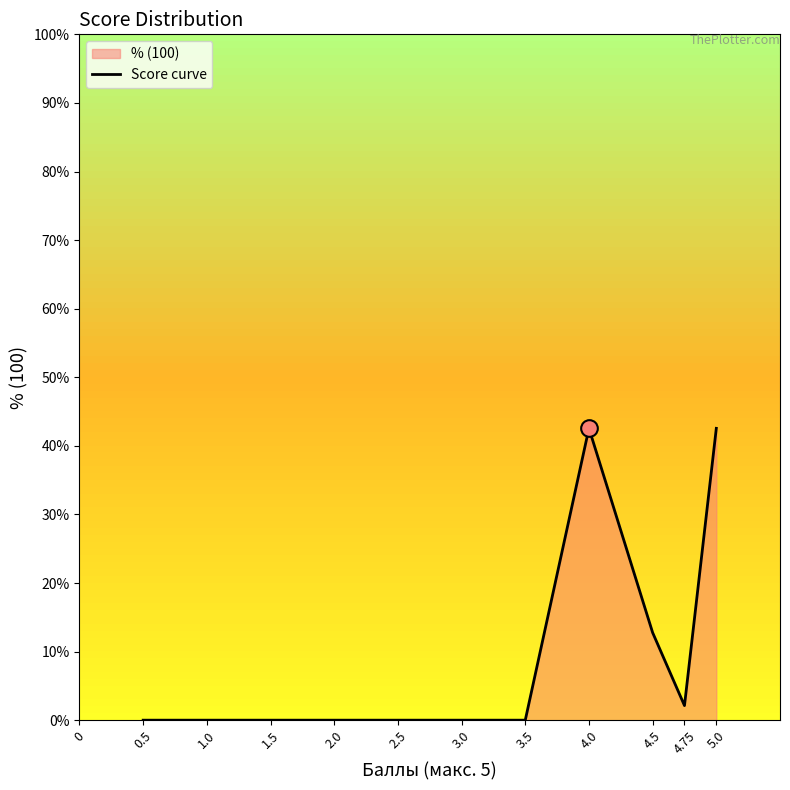

What position from the right is 4.5?

3